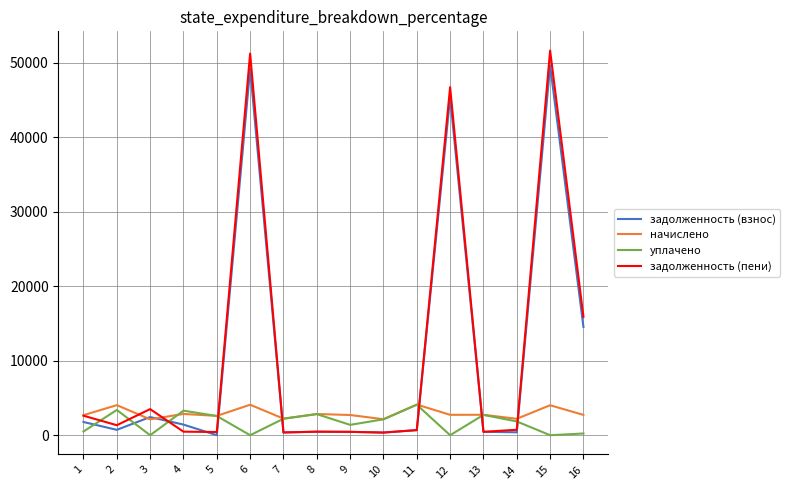

How many lines are shown in the chart?

4